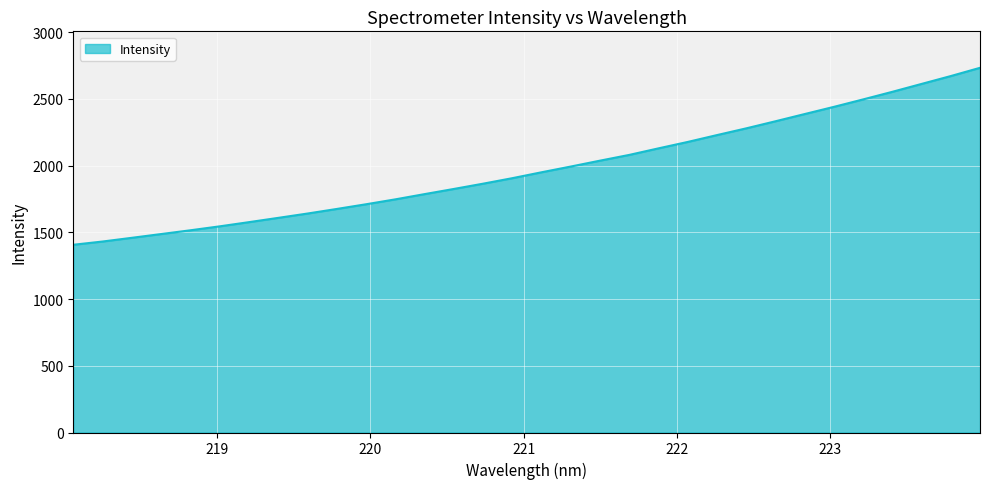

What is the maximum value shown in the chart?

2732.0